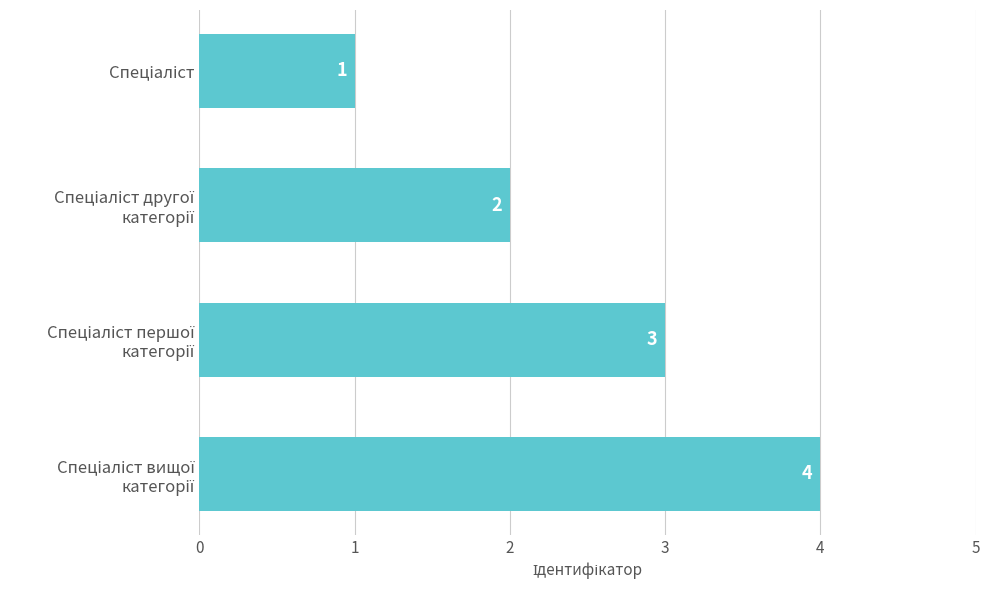

What is the smallest value displayed?

1